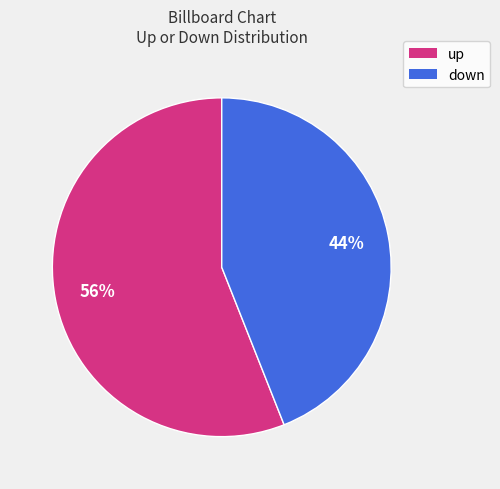

Which category has the smallest portion of the pie?

down